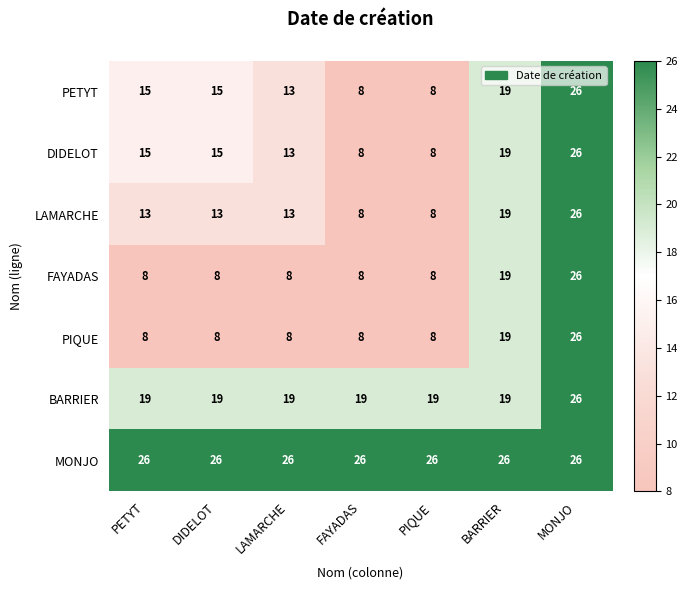

How many BARRIER values are between 19 and 20?

6